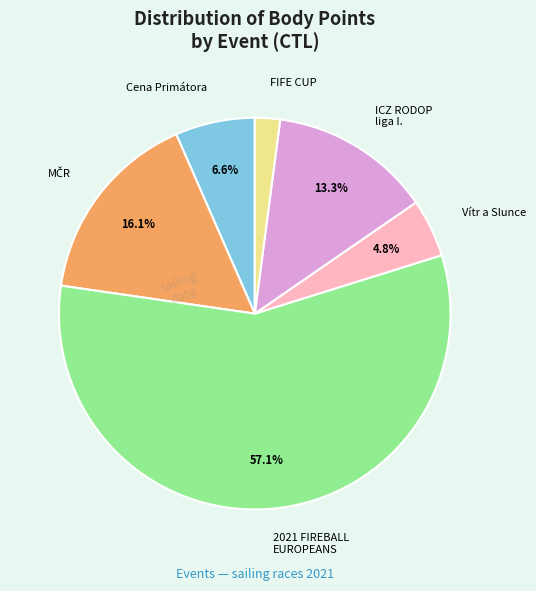

How many slices are in this pie chart?

6